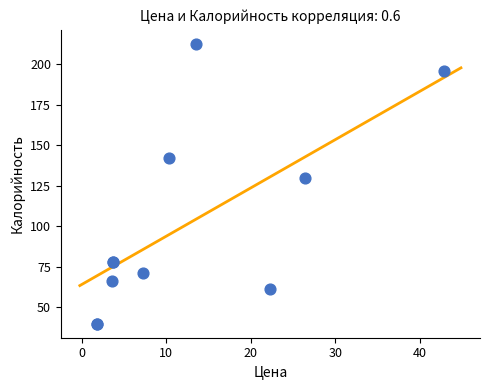

What Y value in the scatter plot is closest to 126?

129.6